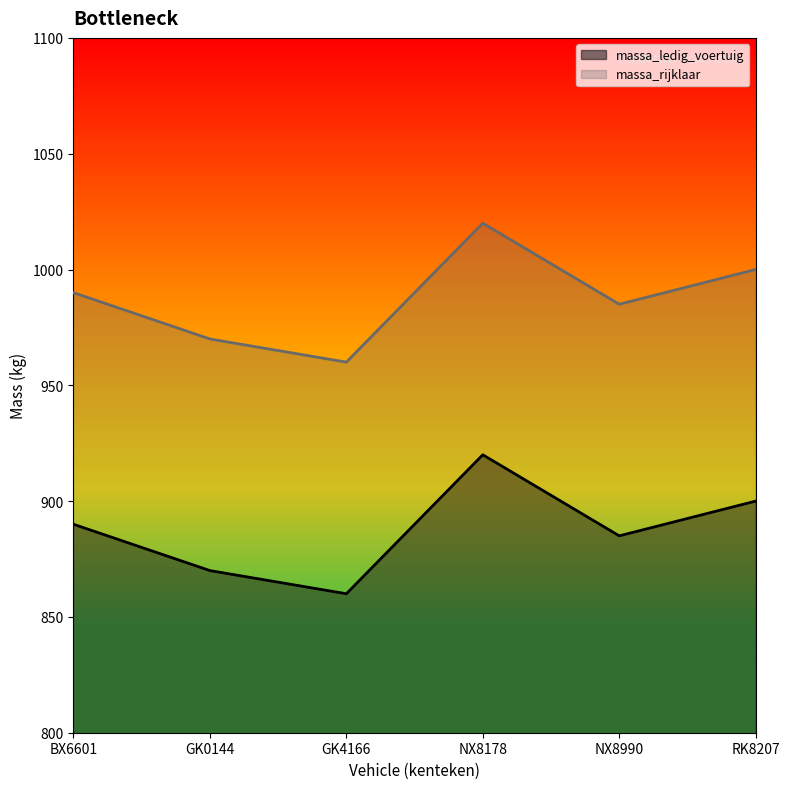

Reading left to right, transcribe all the data shown in this chart.

massa_ledig_voertuig: 890	870	860	920	885	900
massa_rijklaar: 990	970	960	1020	985	1000